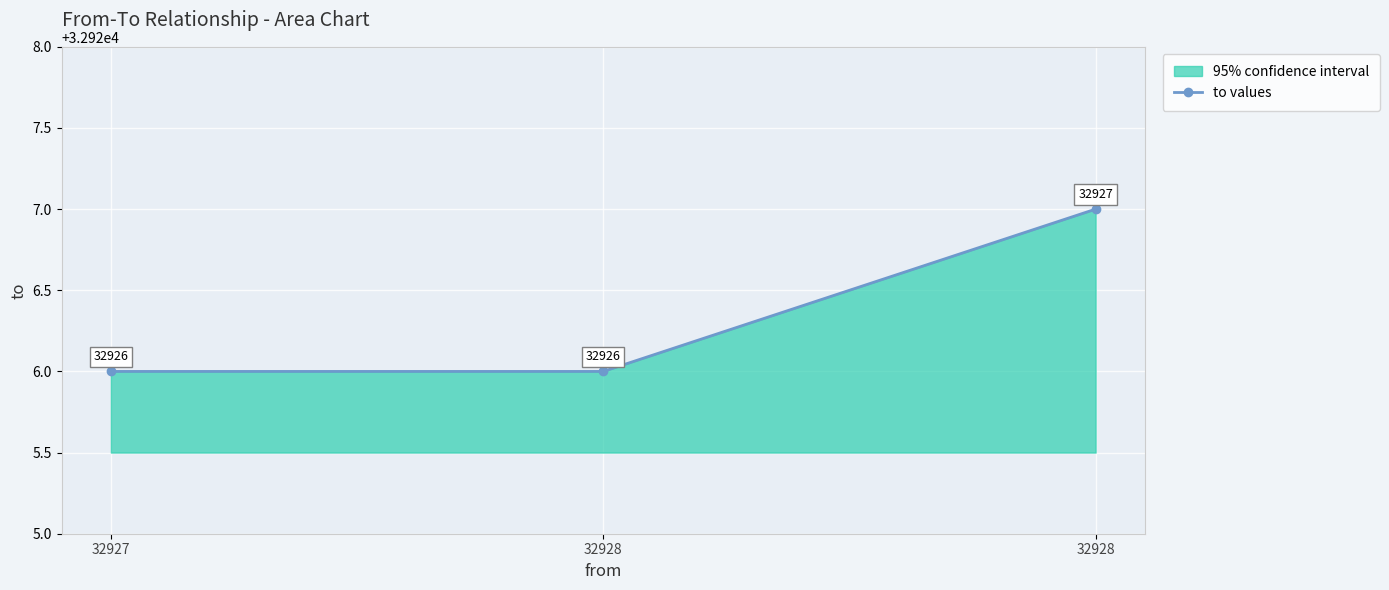

What is the approximate value at 32928?

32927